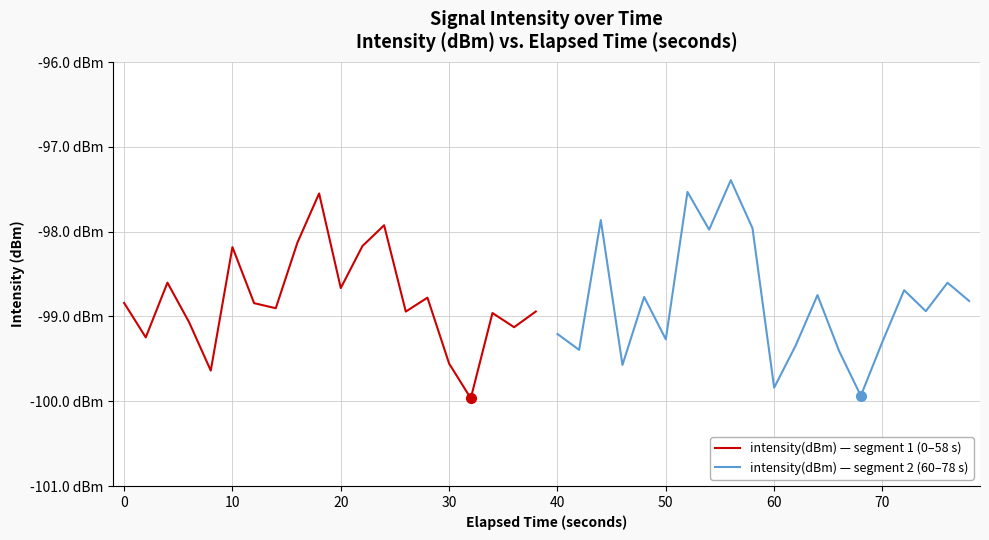

After their last crossing, which series has the higher values: intensity(dBm) — segment 2 (60–78 s) or intensity(dBm) — segment 1 (0–58 s)?

intensity(dBm) — segment 2 (60–78 s)